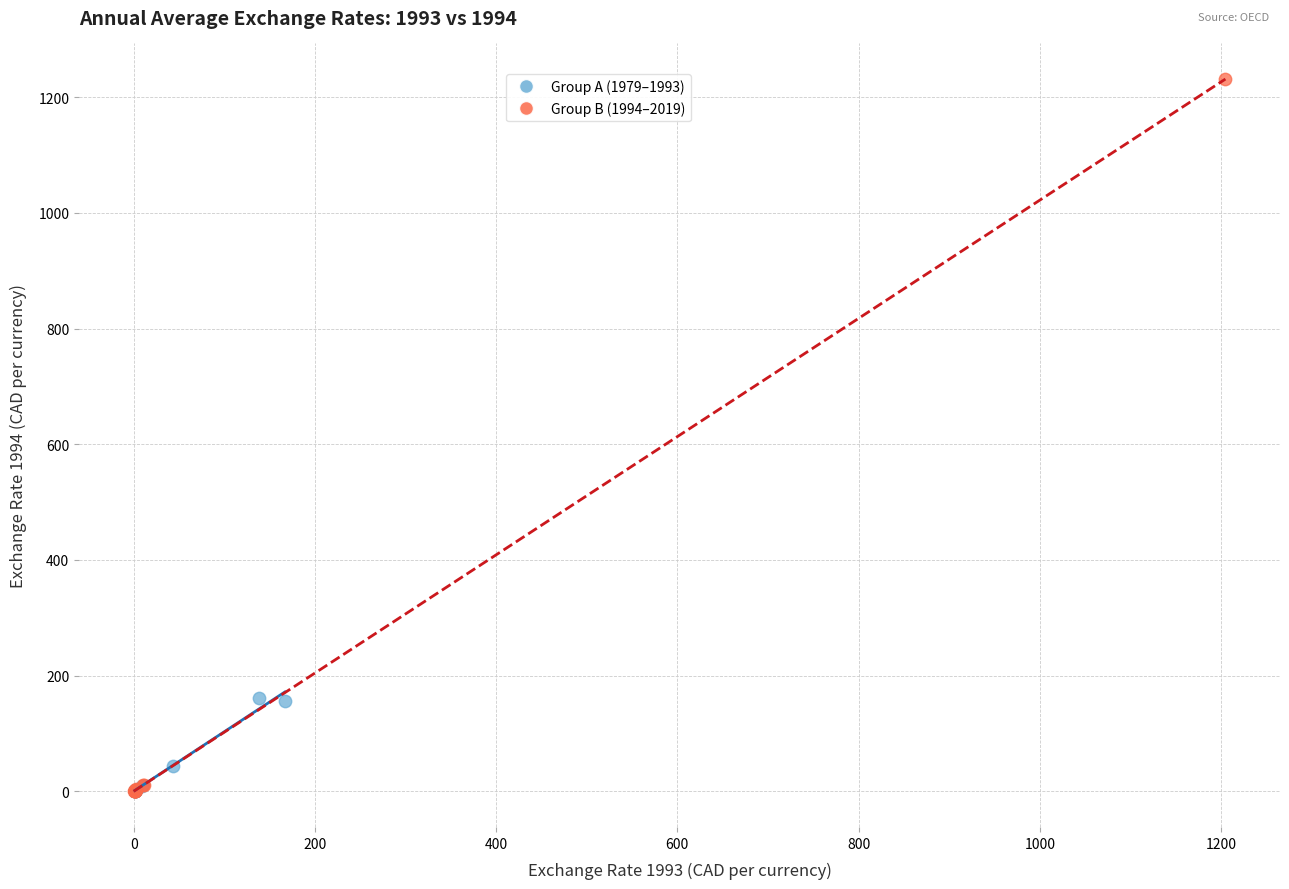

Which series contains the highest Y value?

Group B (1994–2019)